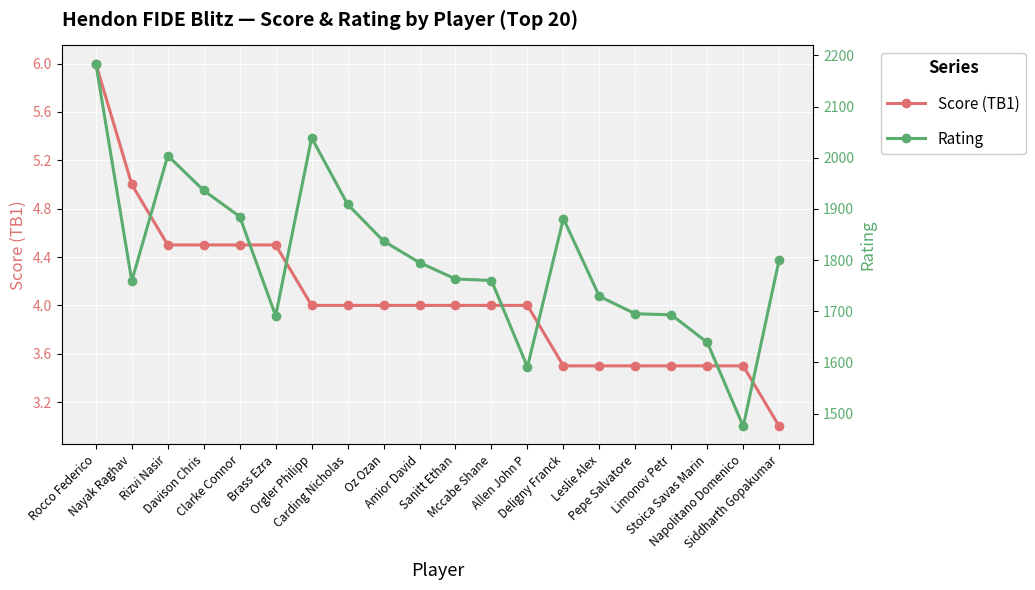

What is the smallest value displayed?

3.0